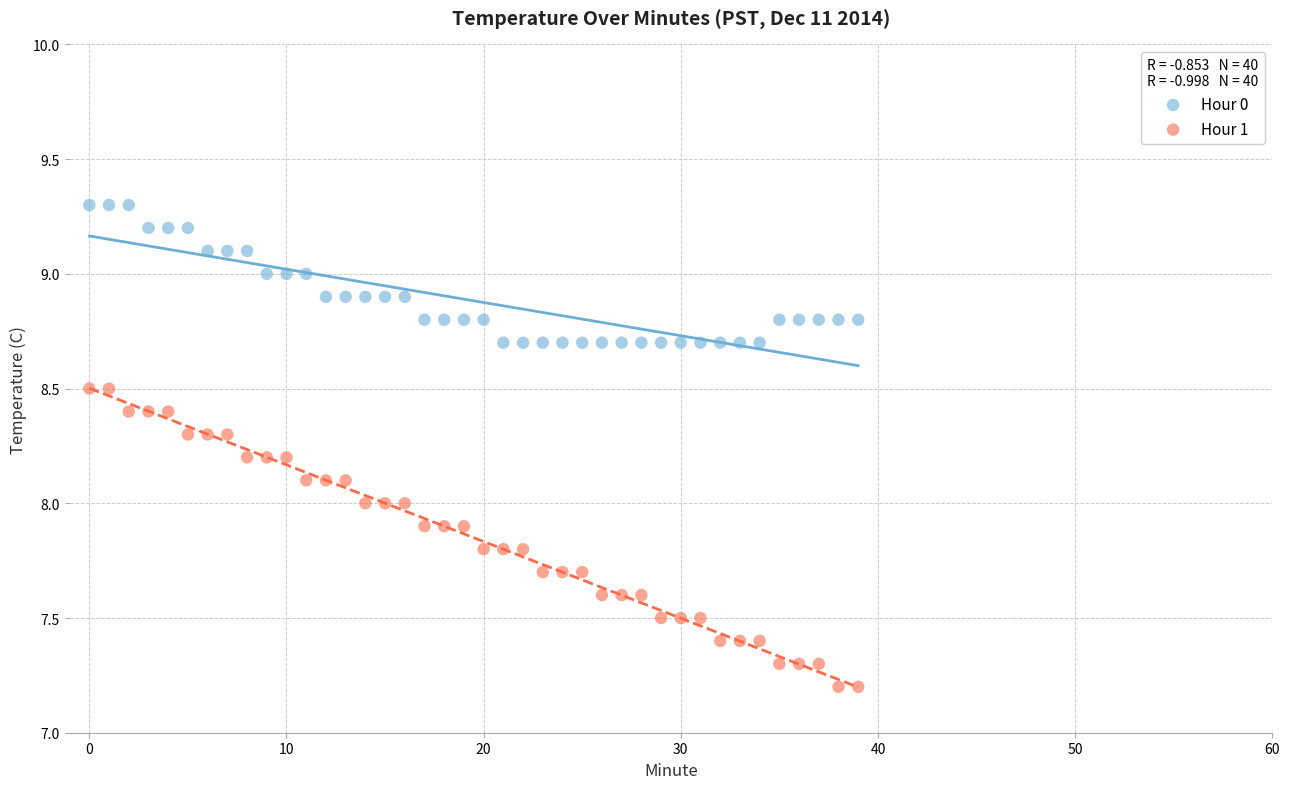

Which series reaches the maximum Y coordinate?

Hour 0